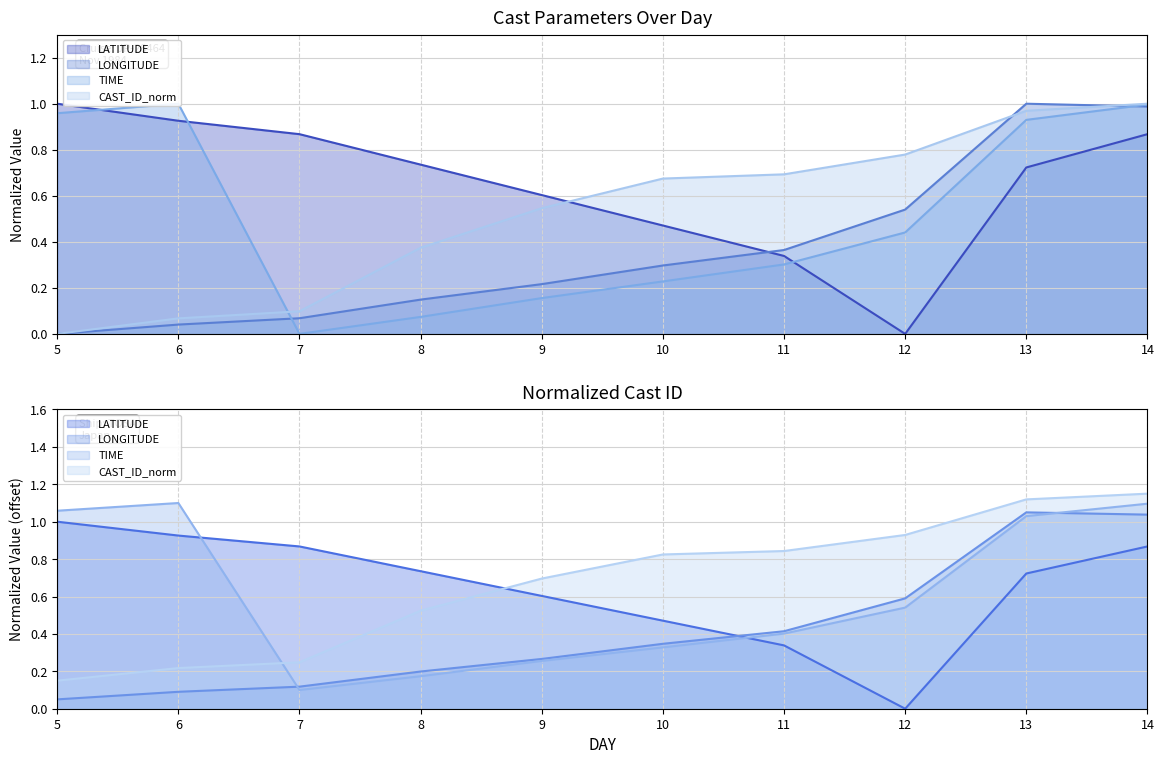

Reading left to right, list all the values displayed in this chart.

LATITUDE: 5=1.0	6=0.9	7=0.9	8=0.7	9=0.6	10=0.5	11=0.3	12=0.0	13=0.7	14=0.9
LONGITUDE: 5=0.0	6=0.0	7=0.1	8=0.1	9=0.2	10=0.3	11=0.4	12=0.5	13=1.0	14=1.0
TIME: 5=1.0	6=1.0	7=0.0	8=0.1	9=0.2	10=0.2	11=0.3	12=0.4	13=0.9	14=1.0
CAST_ID_norm: 5=0.2	6=0.2	7=0.2	8=0.5	9=0.7	10=0.8	11=0.8	12=0.9	13=1.1	14=1.1